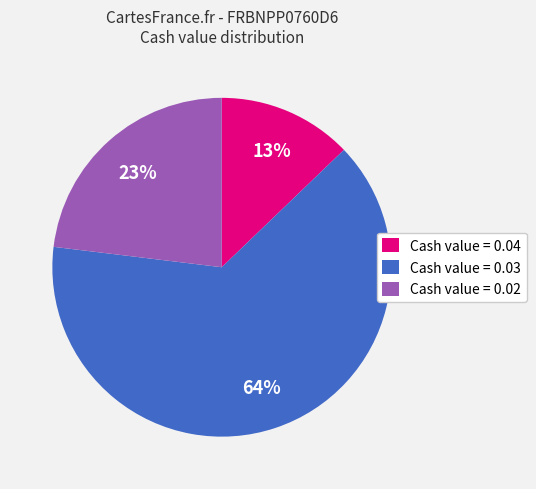

Count the number of slices in the pie.

3